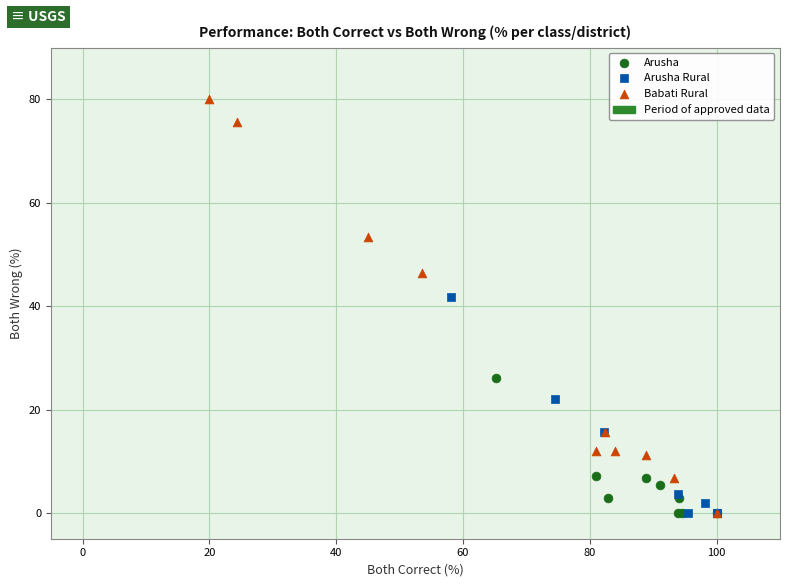

Which series has the widest spread of Y values?

Babati Rural